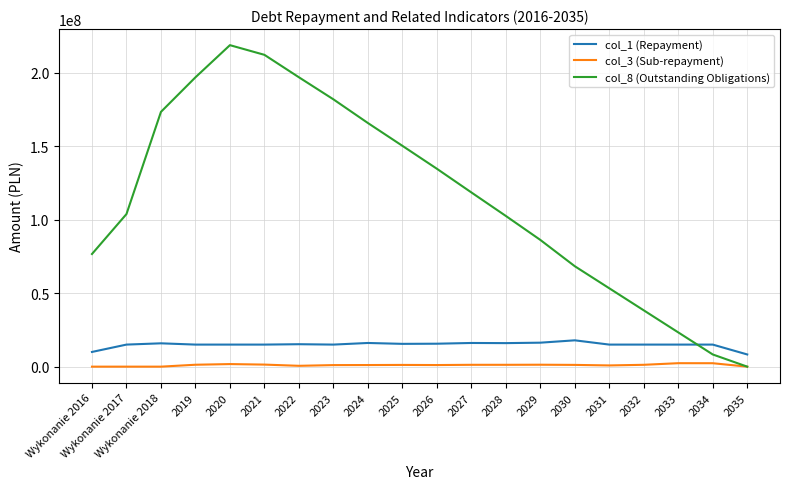

How many series are shown in this chart?

3